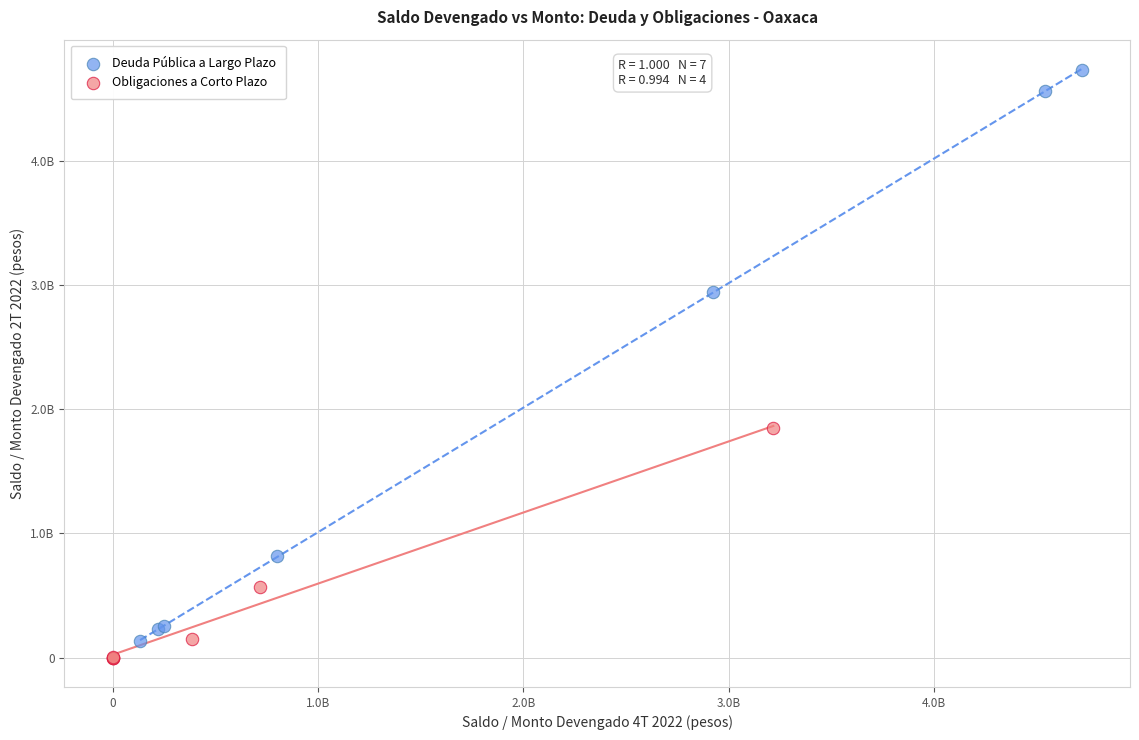

Which series has the widest spread of Y values?

Deuda Pública a Largo Plazo